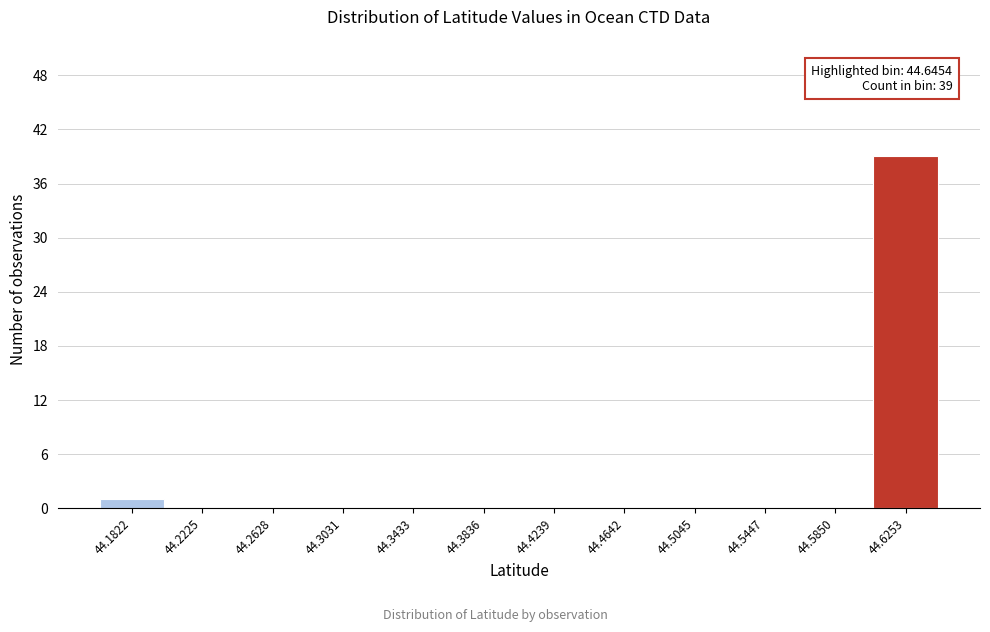

Over which range of the x-axis is the bar tallest?

44.605 to 44.645